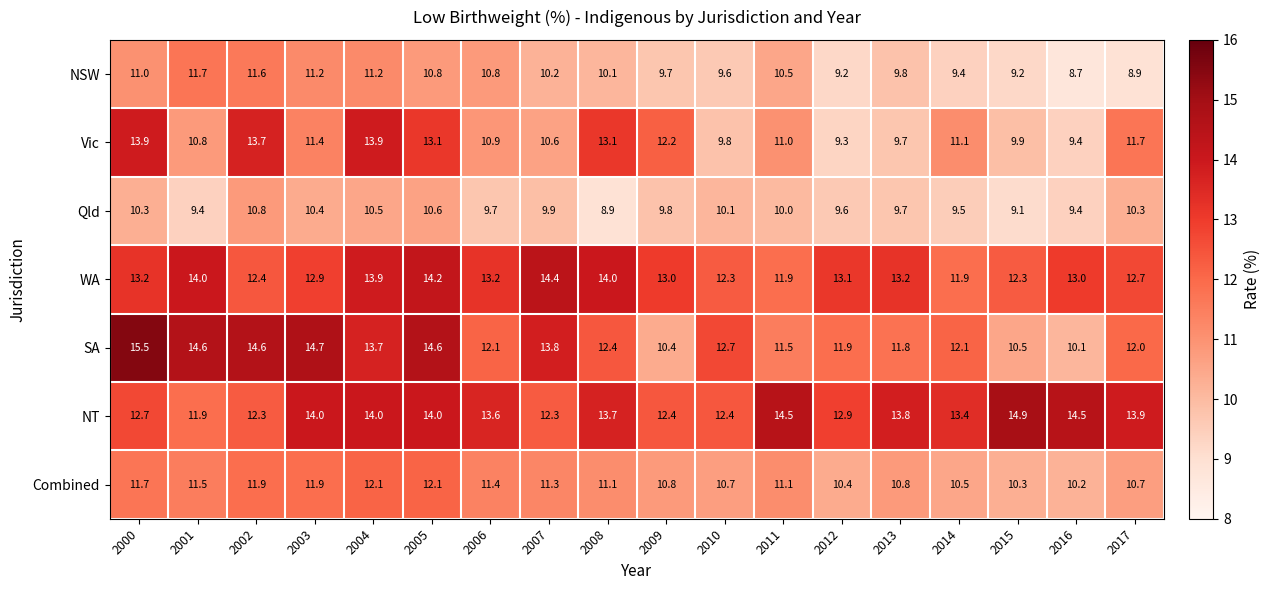

Which category has the highest value in the NSW series?

2001